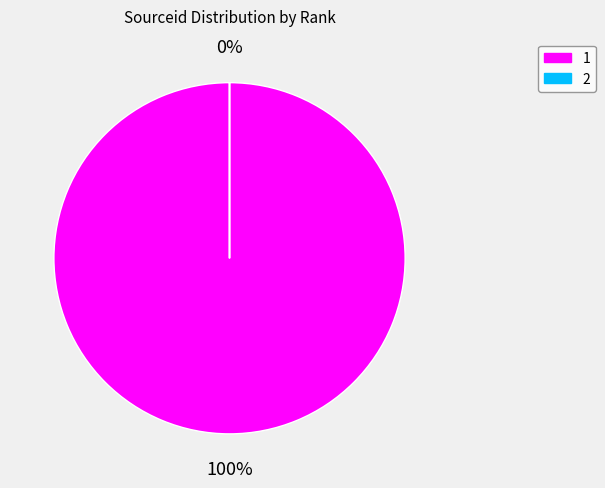

Which category accounts for the majority?

1